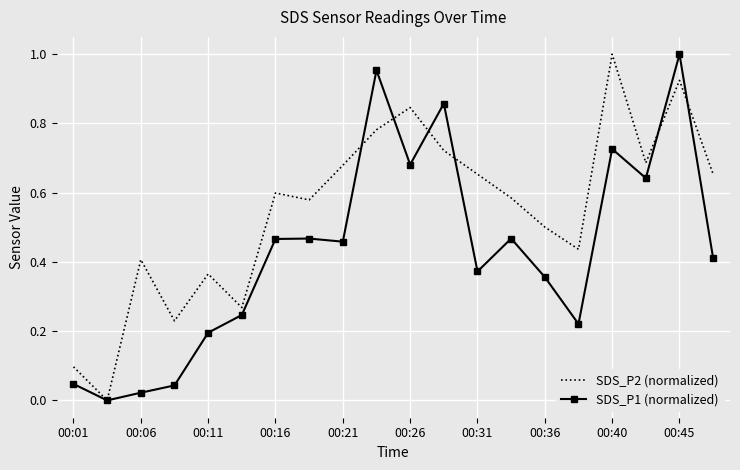

Which series has the largest total across all categories?

SDS_P2 (normalized)